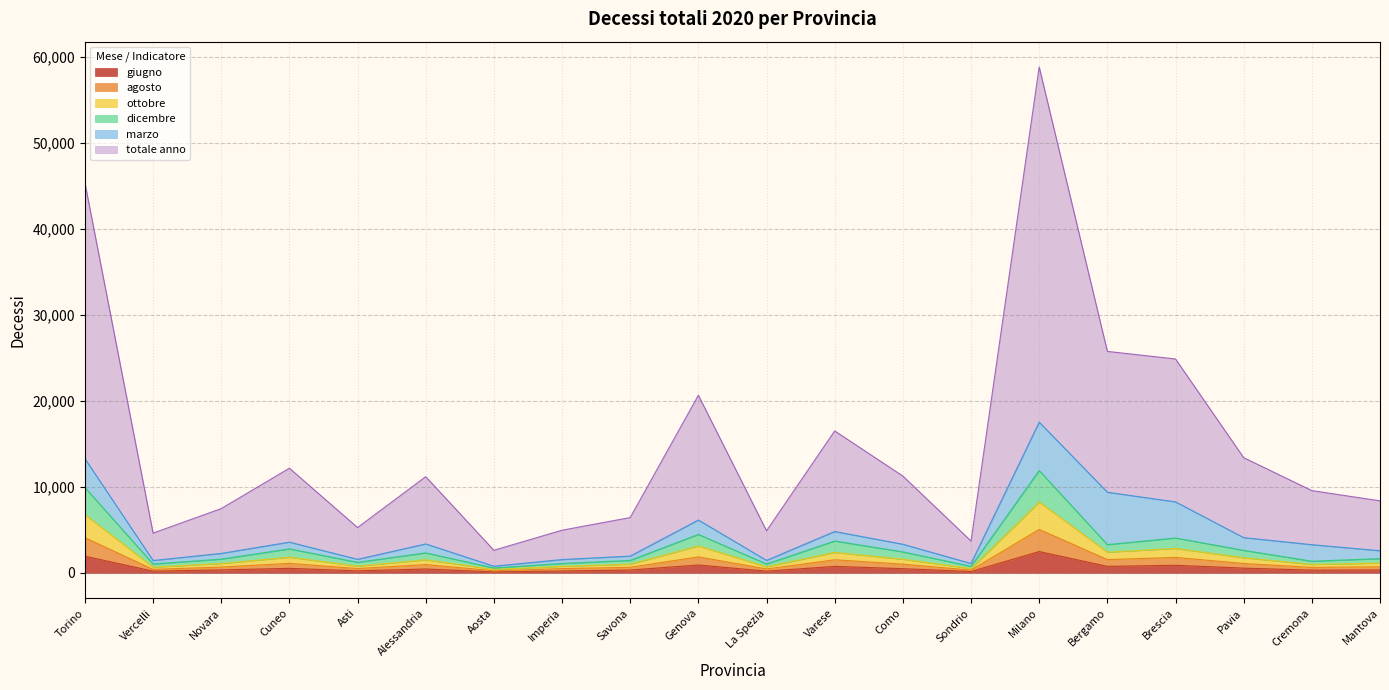

Which series has the largest total across all categories?

totale anno